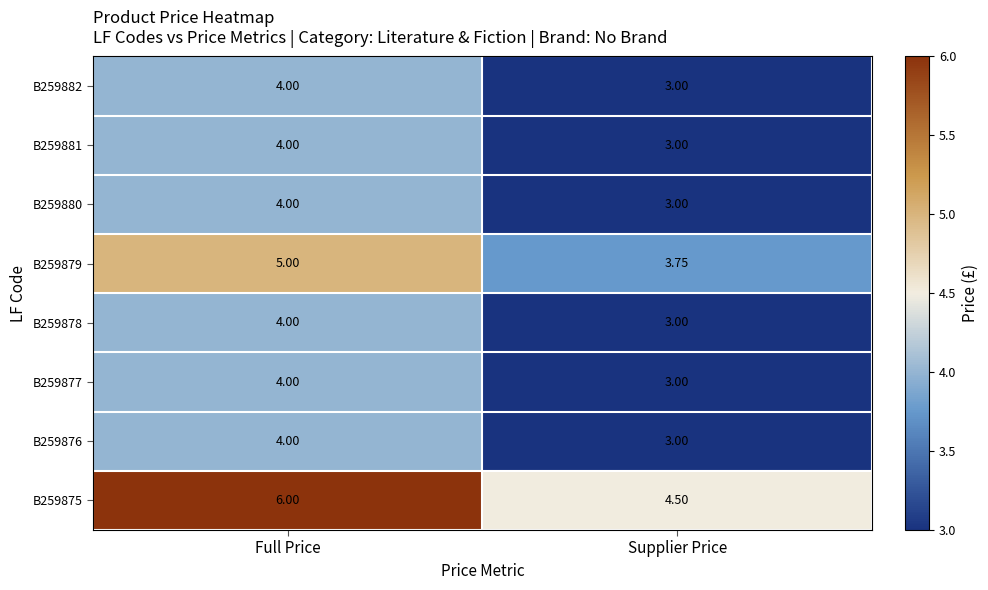

List the labels in order of B259877 value, largest first.

Full Price, Supplier Price